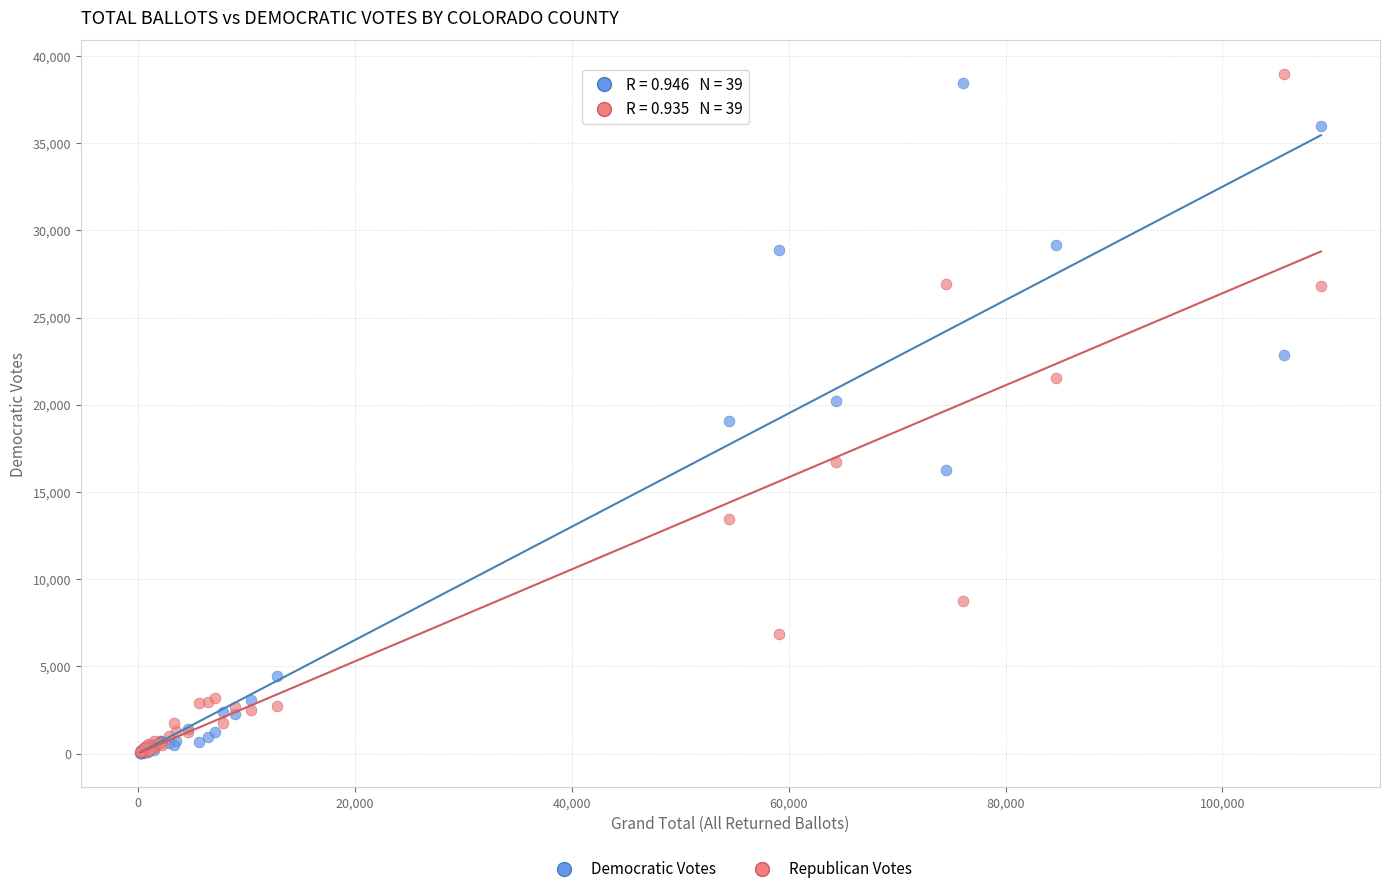

What are all the series names shown in the legend?

Democratic Votes, Republican Votes